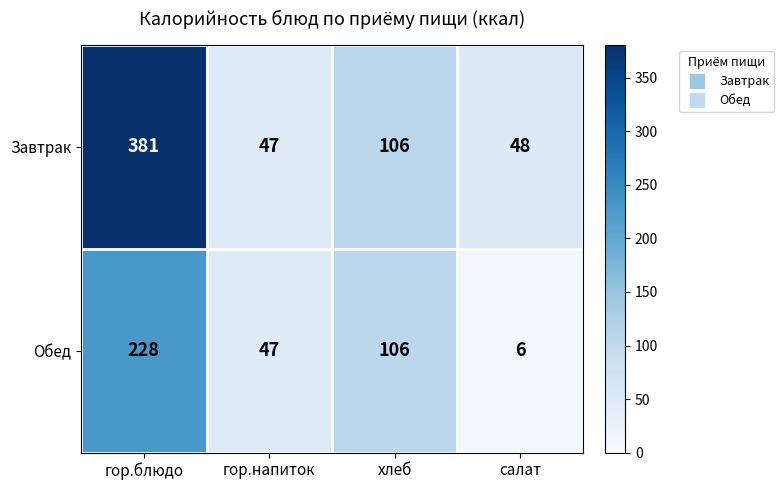

Is it true that Завтрак equals 56 at хлеб?

False